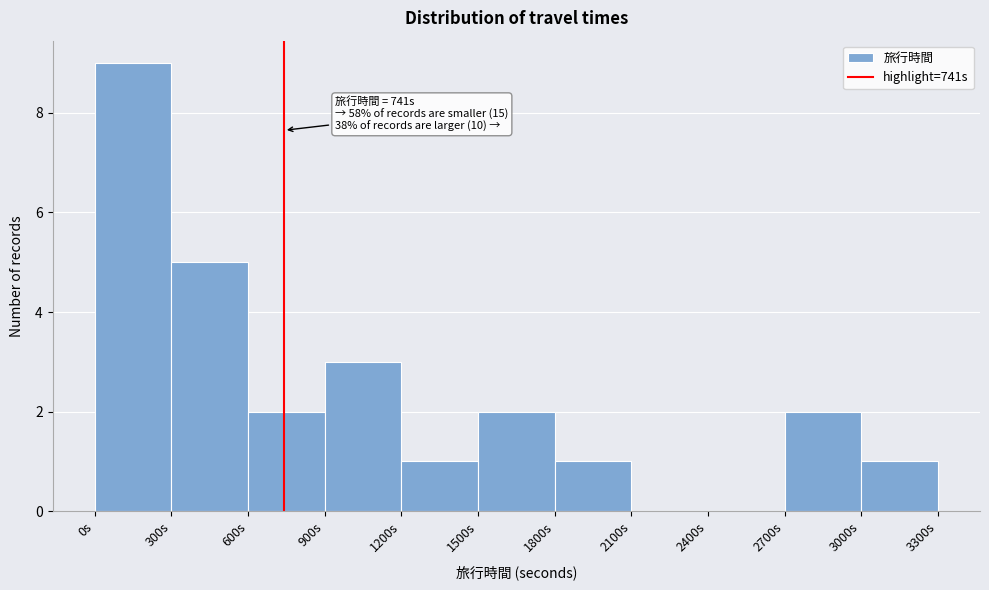

Over which range of the x-axis is the bar tallest?

0 to 300